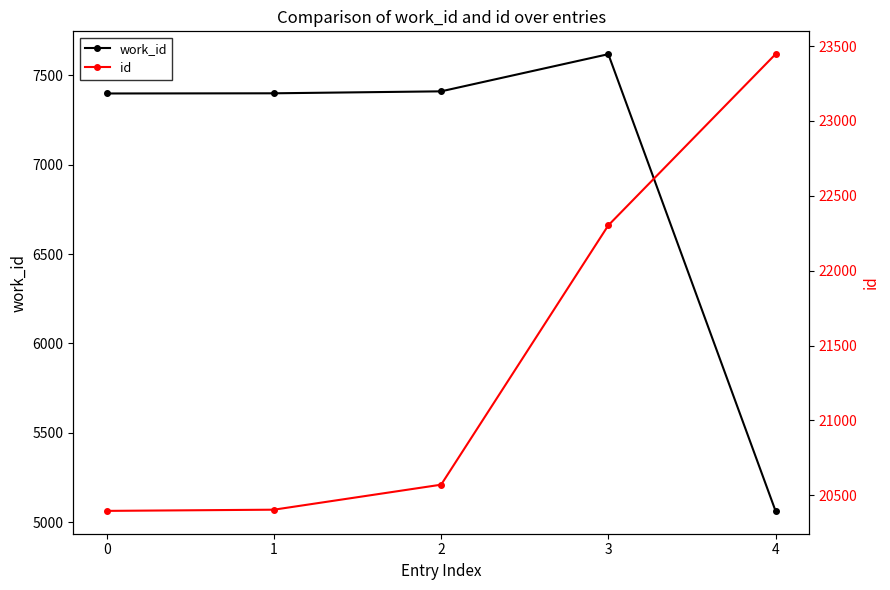

What is the average value of the id series?

21424